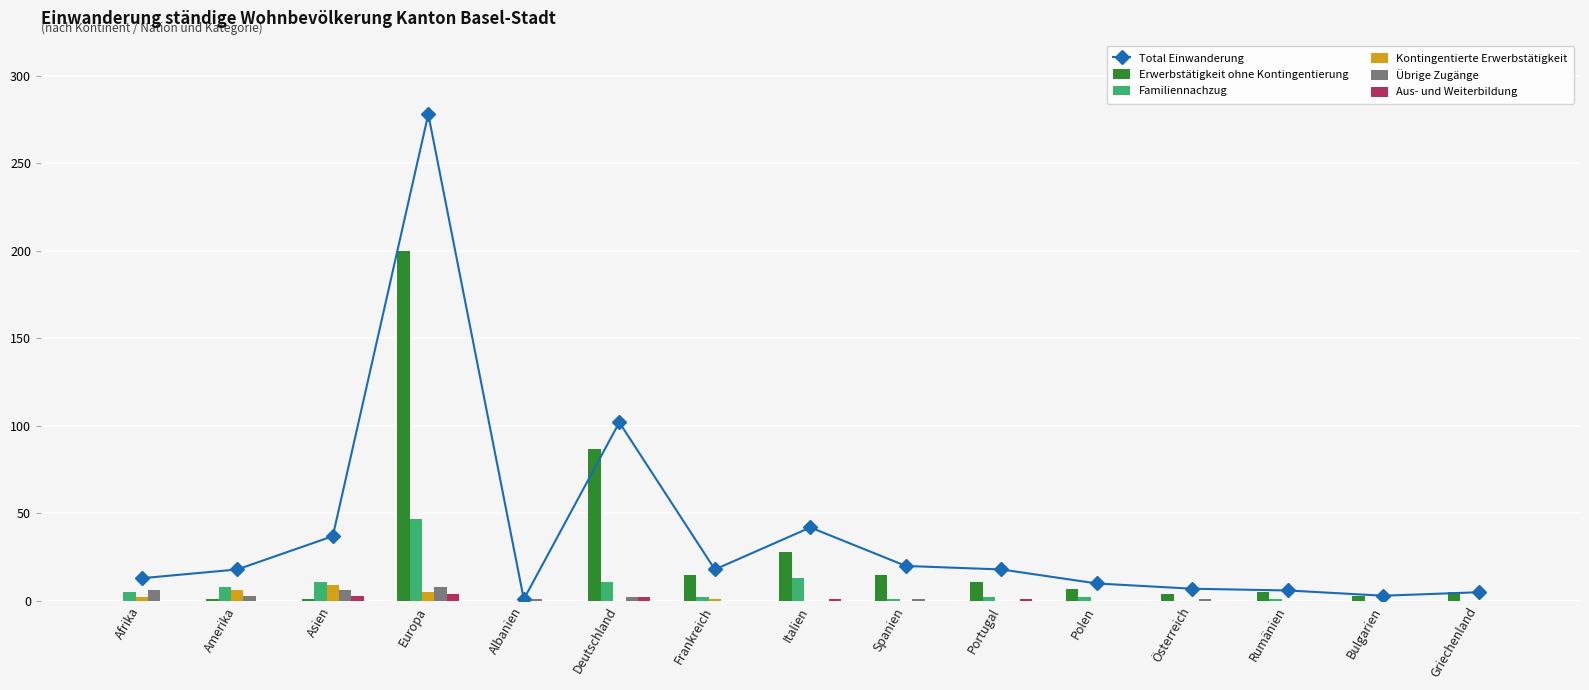

True or false: Kontingentierte Erwerbstätigkeit has a value of 0 at Bulgarien.

True